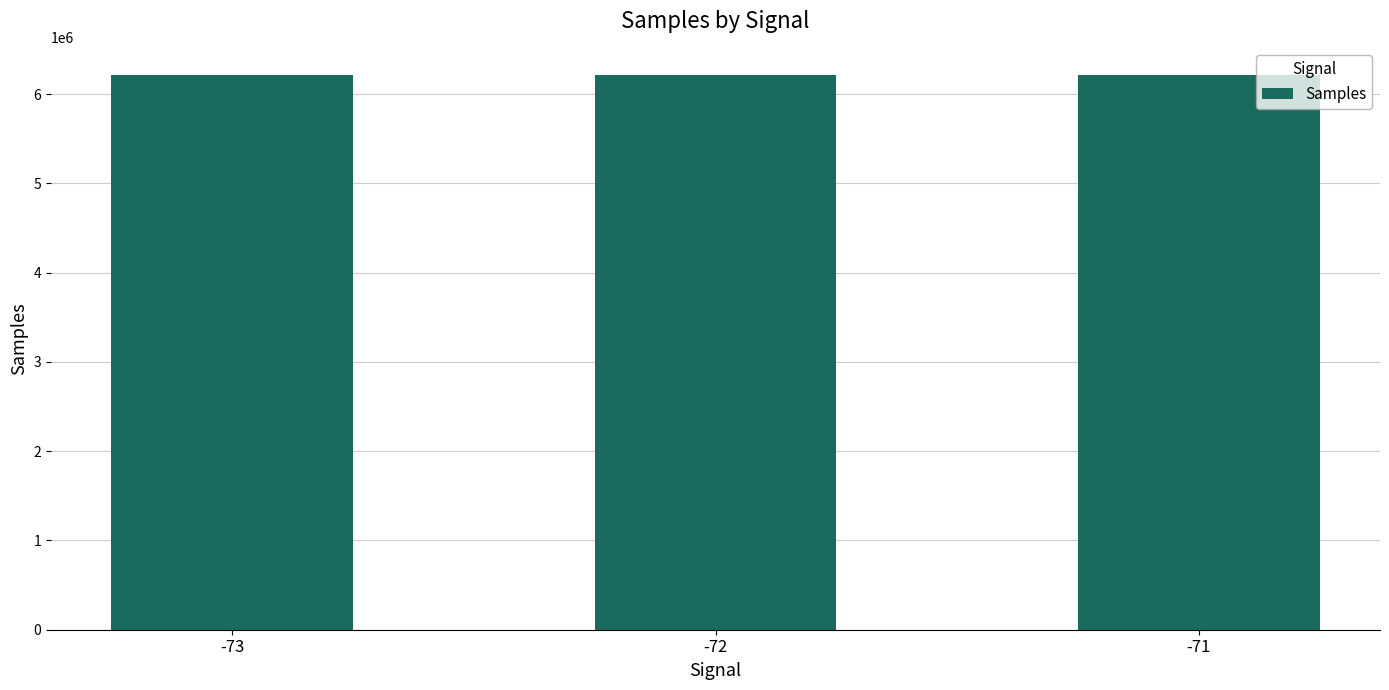

What is the sum of the values at -71 and -73?

12423872